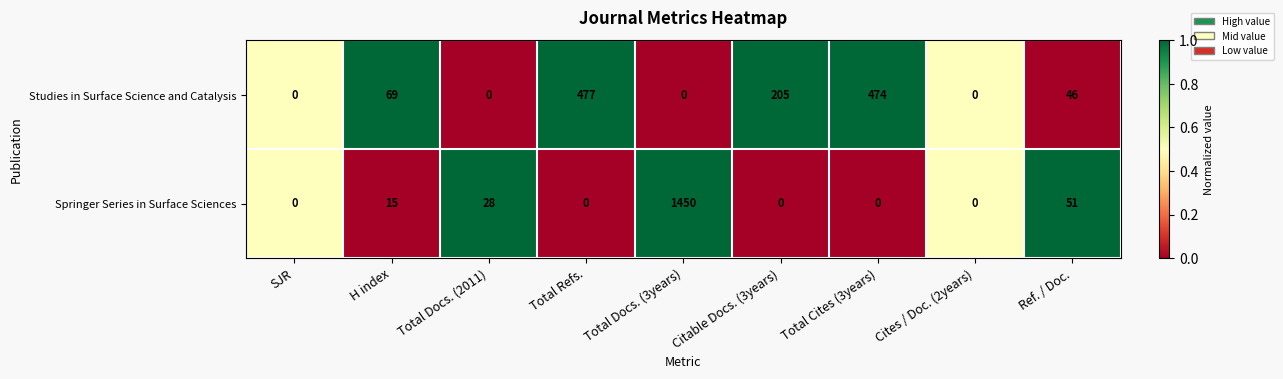

What is the sum of all Springer Series in Surface Sciences values?

1544